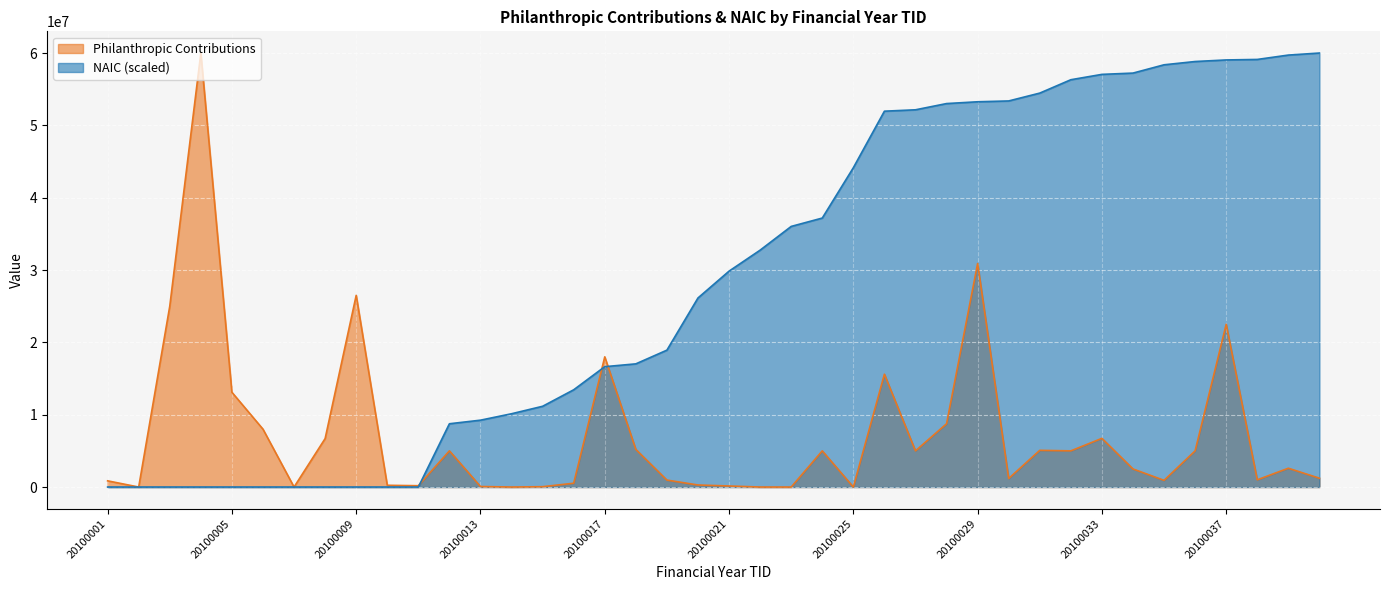

What is the average value of the NAIC series?

28882933.2